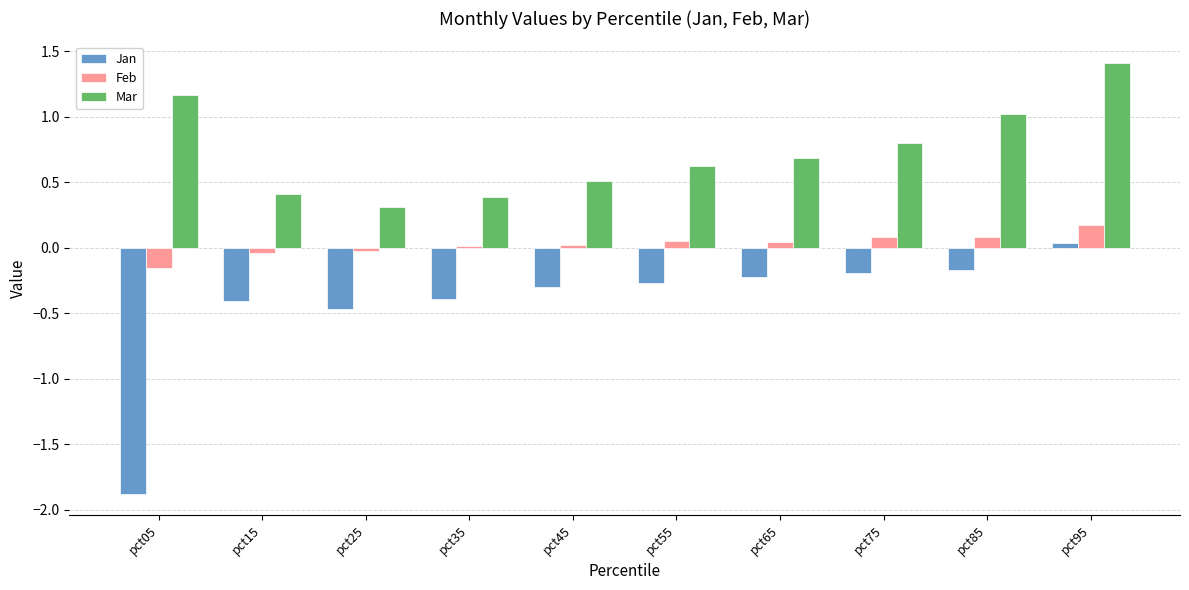

What is the spread (max minus min) of values at pct25?

0.8